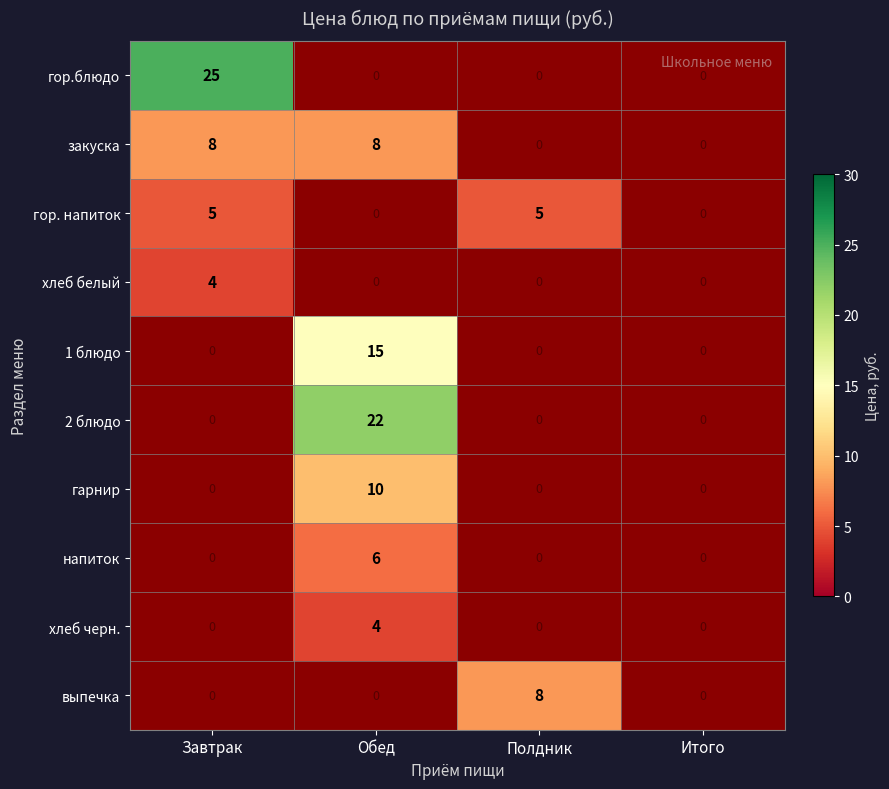

True or false: гарнир has a value of 10 at Обед.

True